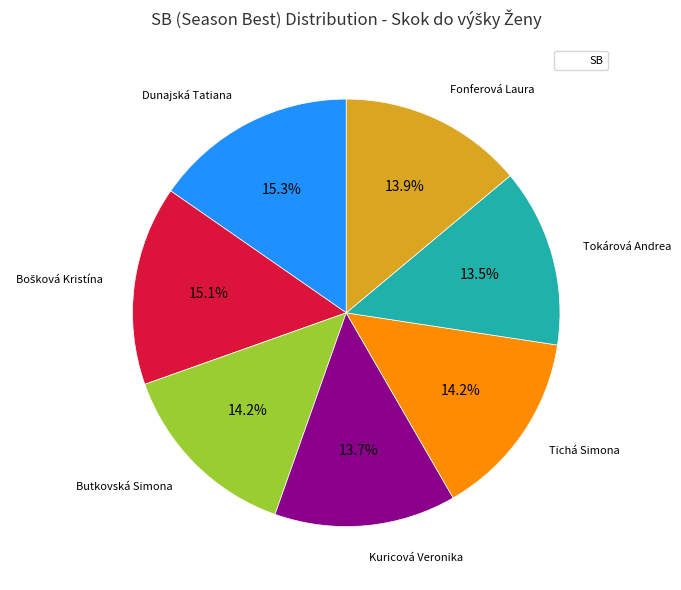

Is there any slice that represents more than half of the pie?

No